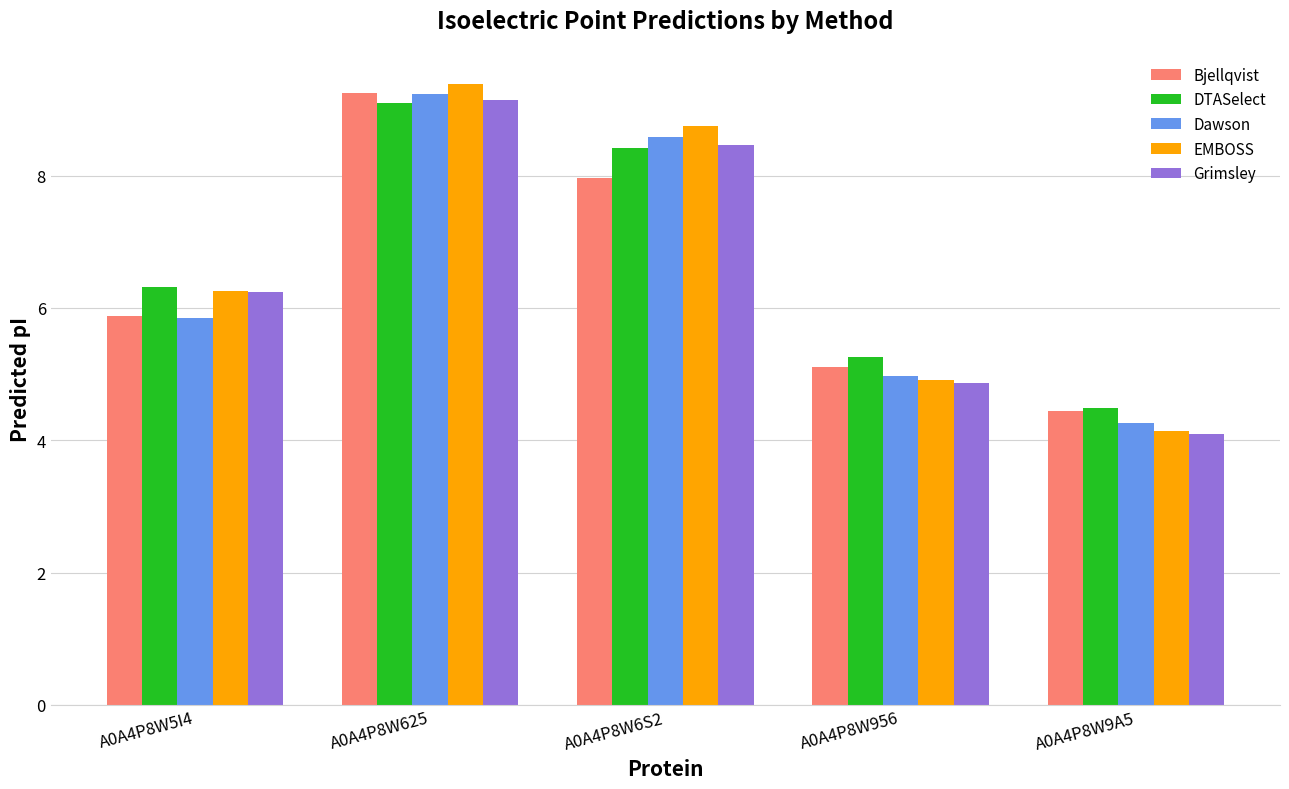

What is the difference between the Grimsley values at A0A4P8W6S2 and A0A4P8W625?

0.7